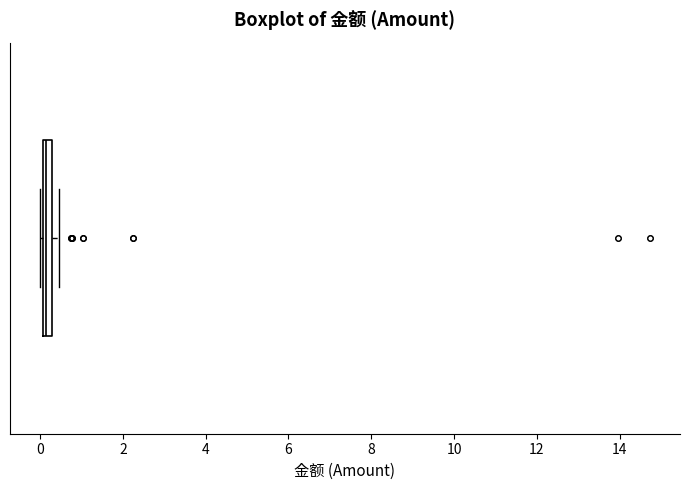

Where is the right edge of the box on the x-axis? The values are not printed on the chart, so give them approximately, as read against the axis.

0.2